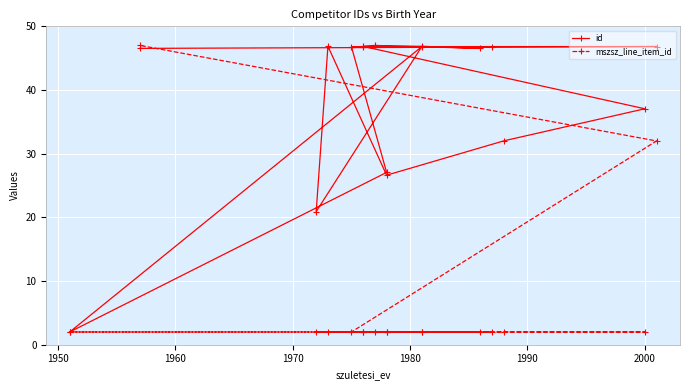

Reading left to right, list all the values displayed in this chart.

id: 46.8	46.8	46.9	46.5	47.0	46.8	37.1	32.0	26.6	46.9	20.9	46.8	2.0	27.1	46.8	46.8	46.5
mszsz_line_item_id: 2.0	2.0	2.0	2.0	2.0	2.0	2.0	2.0	2.0	2.0	2.0	2.0	2.0	2.0	2.0	32.0	47.0